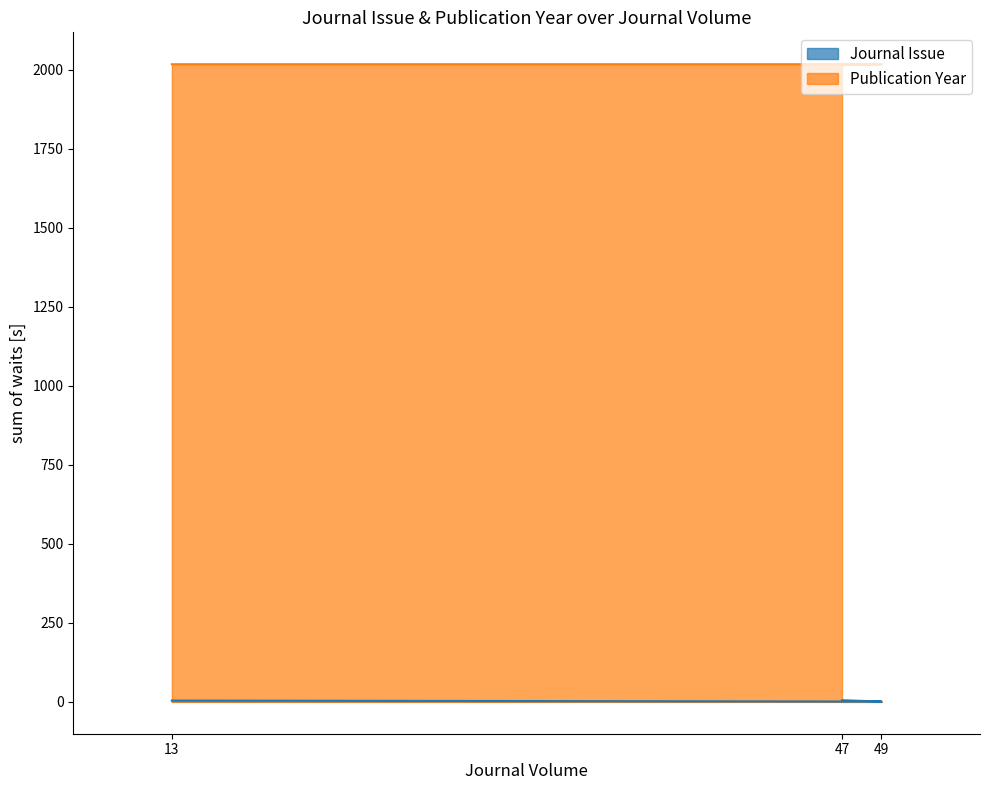

How many lines are shown in the chart?

2